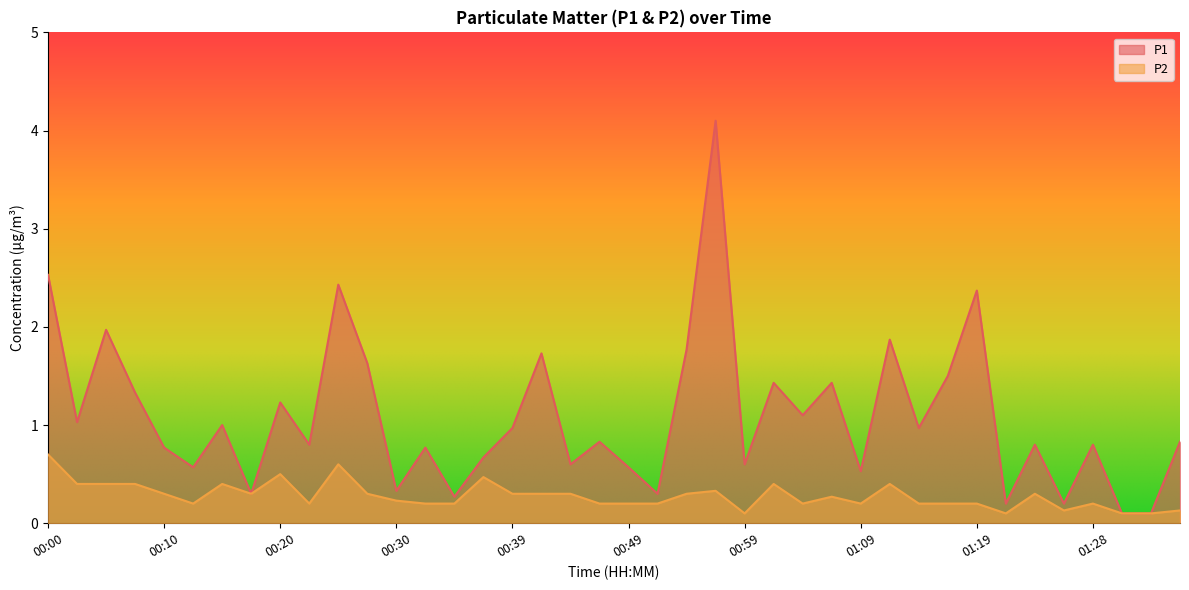

Reading left to right, transcribe all the data shown in this chart.

P1: 00:00=2.5	00:02=1.0	00:05=2.0	00:07=1.3	00:10=0.8	00:12=0.6	00:15=1.0	00:17=0.3	00:20=1.2	00:22=0.8	00:25=2.4	00:27=1.6	00:30=0.3	00:32=0.8	00:34=0.3	00:37=0.7	00:39=1.0	00:42=1.7	00:44=0.6	00:47=0.8	00:49=0.6	00:52=0.3	00:54=1.8	00:56=4.1	00:59=0.6	01:01=1.4	01:04=1.1	01:06=1.4	01:09=0.5	01:11=1.9	01:14=1.0	01:16=1.5	01:19=2.4	01:21=0.2	01:23=0.8	01:26=0.2	01:28=0.8	01:31=0.1	01:33=0.1	01:36=0.8
P2: 00:00=0.7	00:02=0.4	00:05=0.4	00:07=0.4	00:10=0.3	00:12=0.2	00:15=0.4	00:17=0.3	00:20=0.5	00:22=0.2	00:25=0.6	00:27=0.3	00:30=0.2	00:32=0.2	00:34=0.2	00:37=0.5	00:39=0.3	00:42=0.3	00:44=0.3	00:47=0.2	00:49=0.2	00:52=0.2	00:54=0.3	00:56=0.3	00:59=0.1	01:01=0.4	01:04=0.2	01:06=0.3	01:09=0.2	01:11=0.4	01:14=0.2	01:16=0.2	01:19=0.2	01:21=0.1	01:23=0.3	01:26=0.1	01:28=0.2	01:31=0.1	01:33=0.1	01:36=0.1